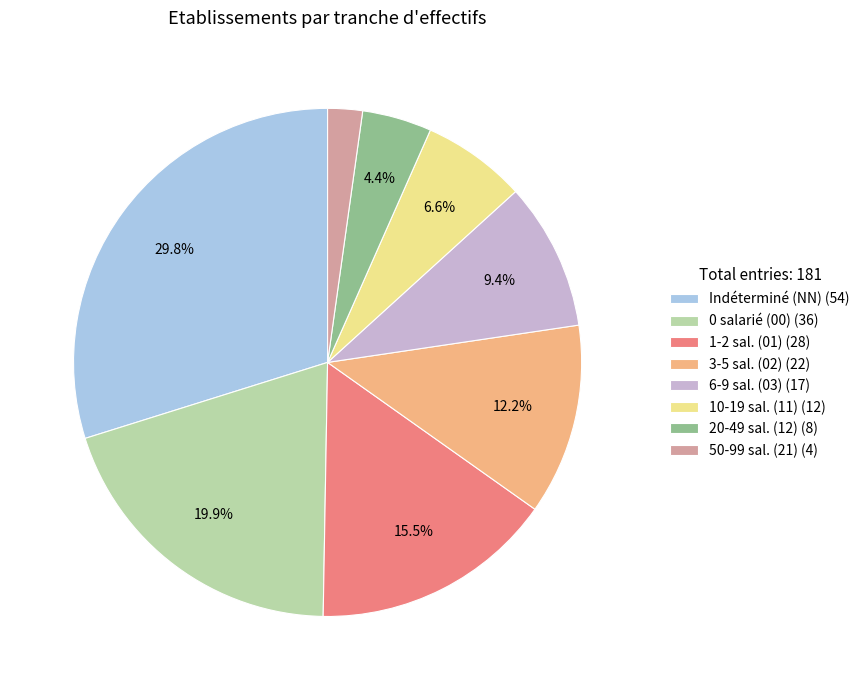

To the nearest percent, what is the average slice percentage?

12%